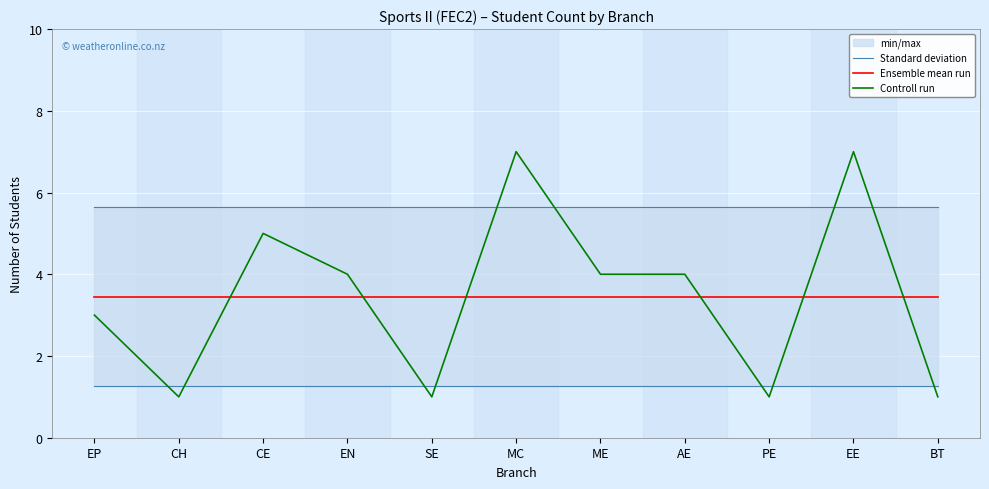

Is it true that Ensemble mean run equals 3.5 at EE?

True